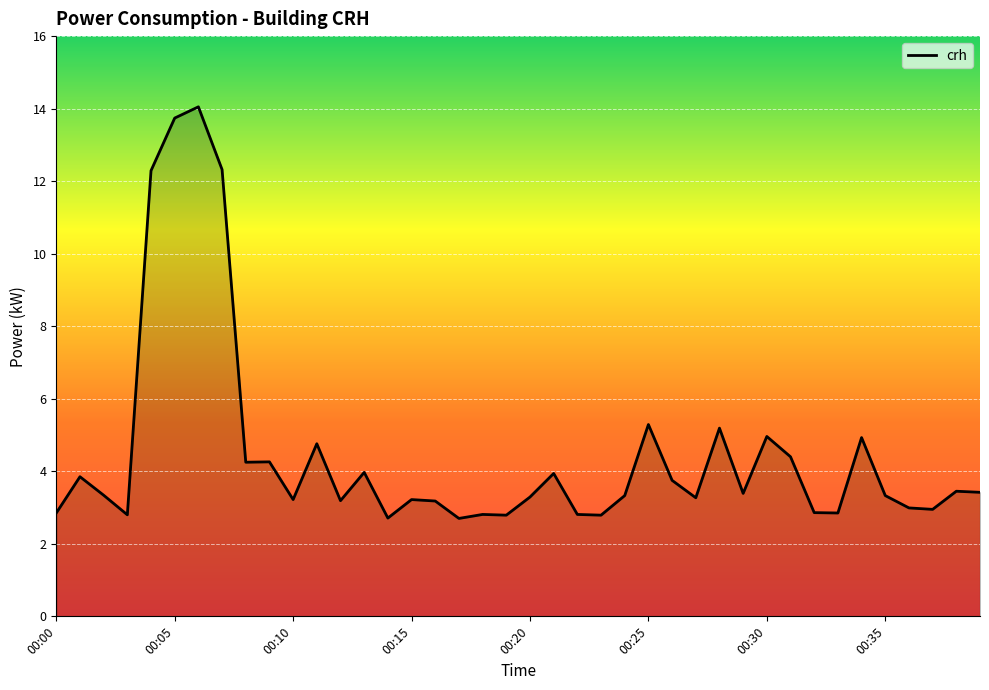

What is the maximum value shown in the chart?

14.1